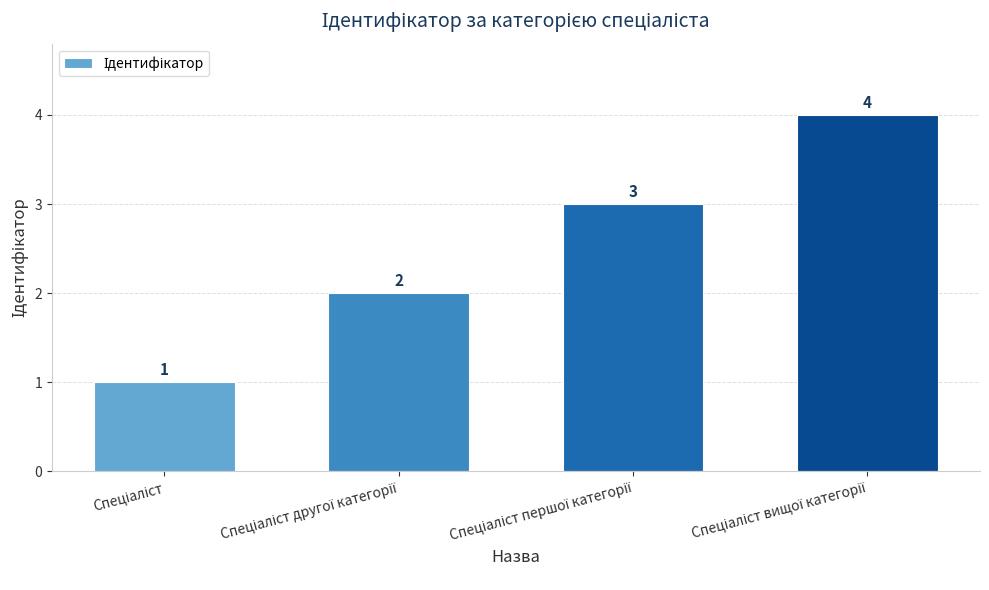

Count the values in the range 2 to 4.

3